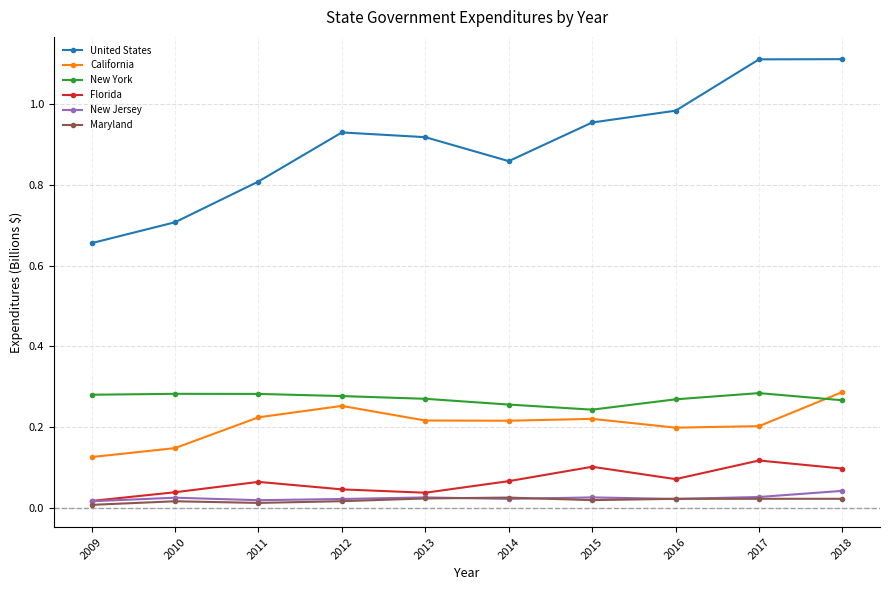

Which series has the largest range (max minus min)?

United States